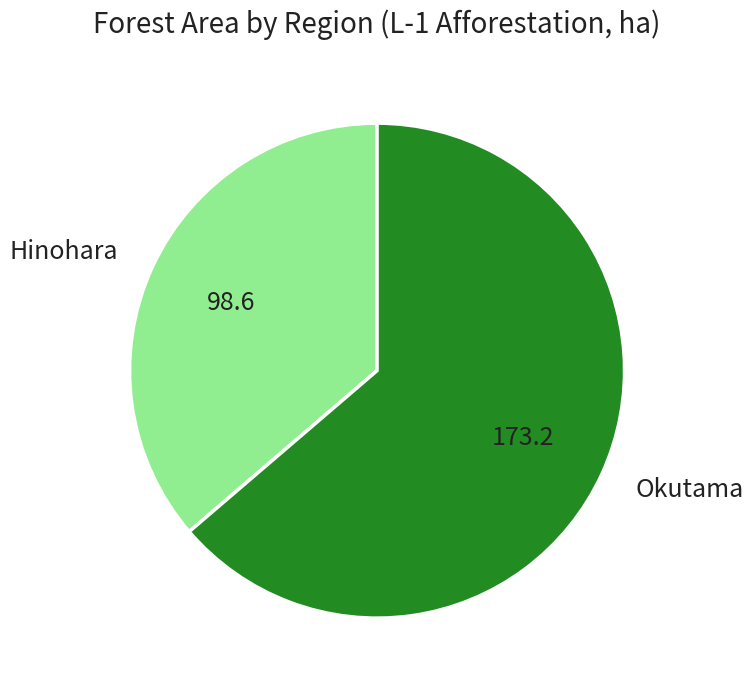

What is the ratio of the value at Okutama to the value at Hinohara?

1.8